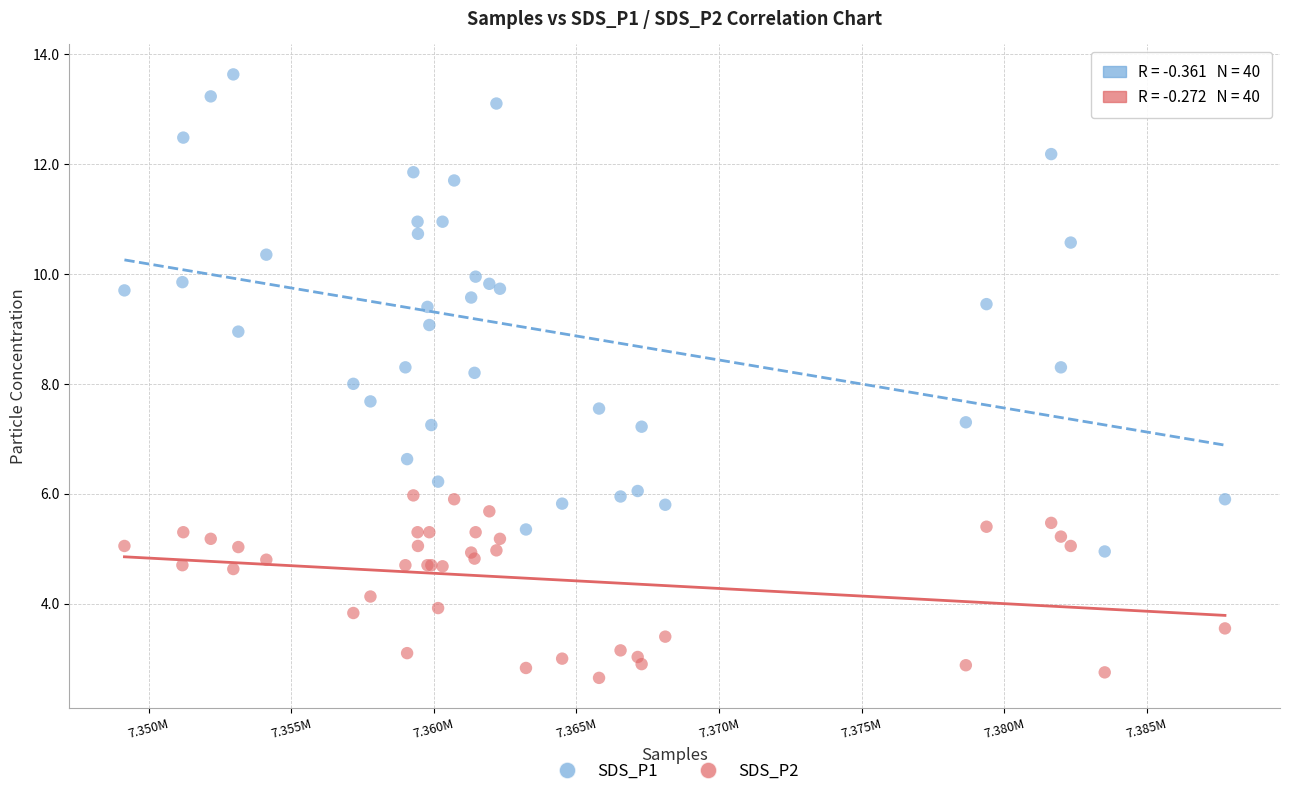

What is the X range (max minus min) for the scatter plot?

38594.0